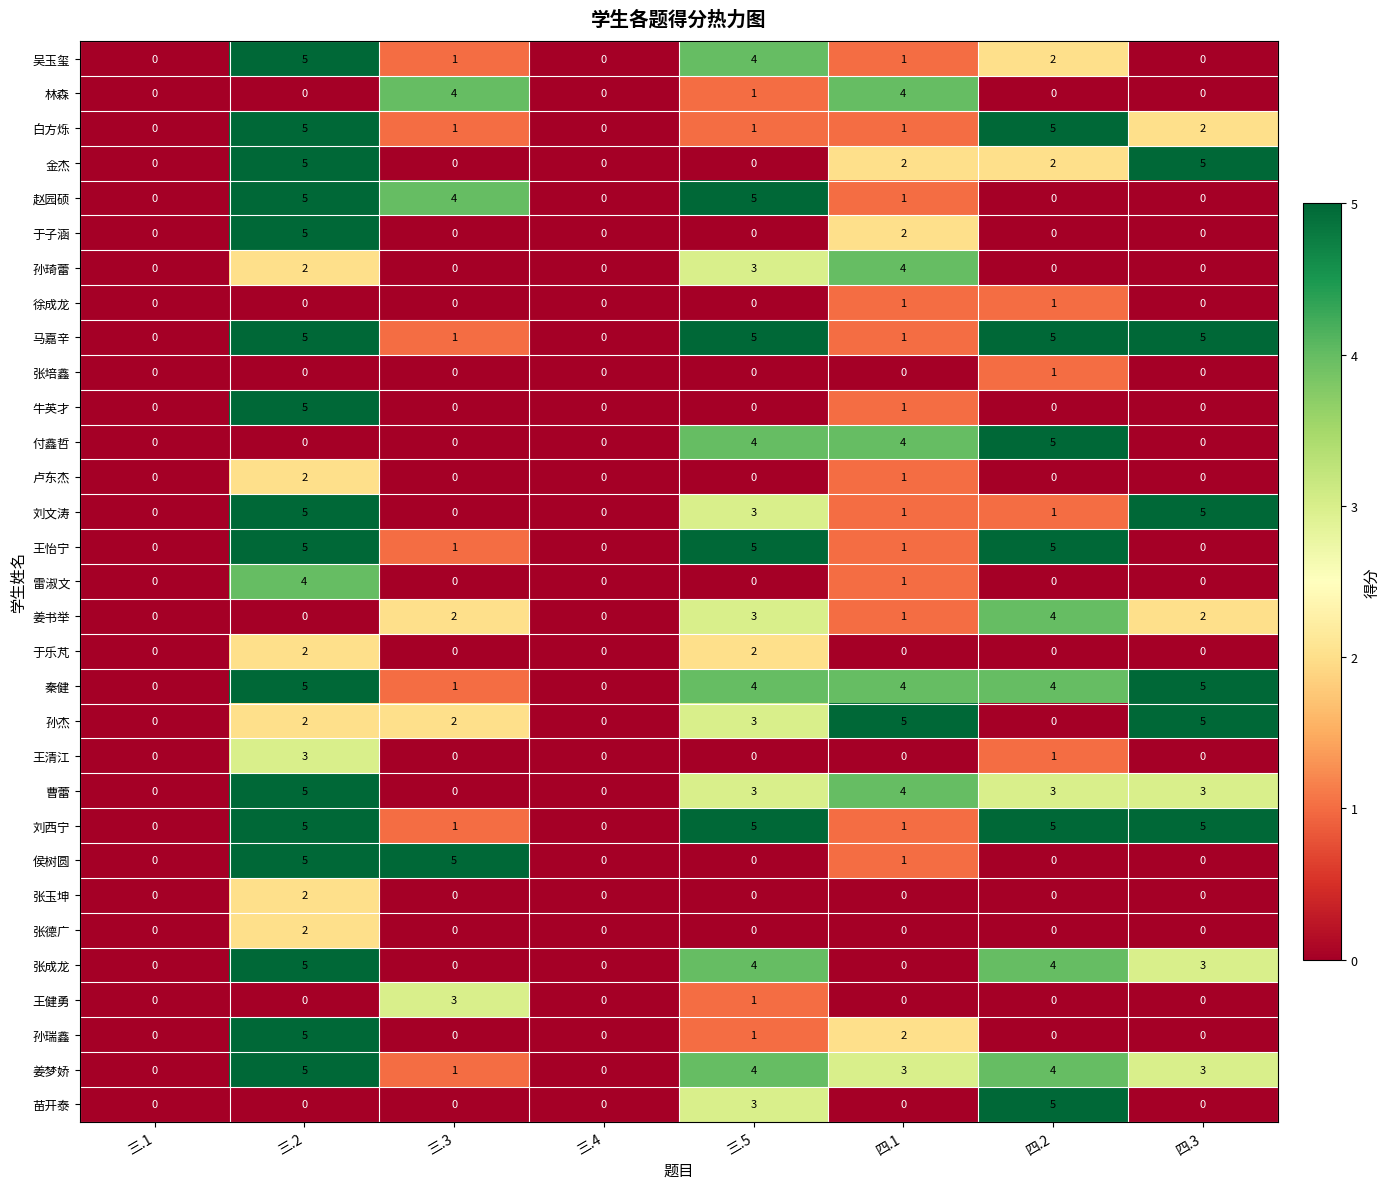

True or false: 姜书举 has a value of 1 at 三.4.

False